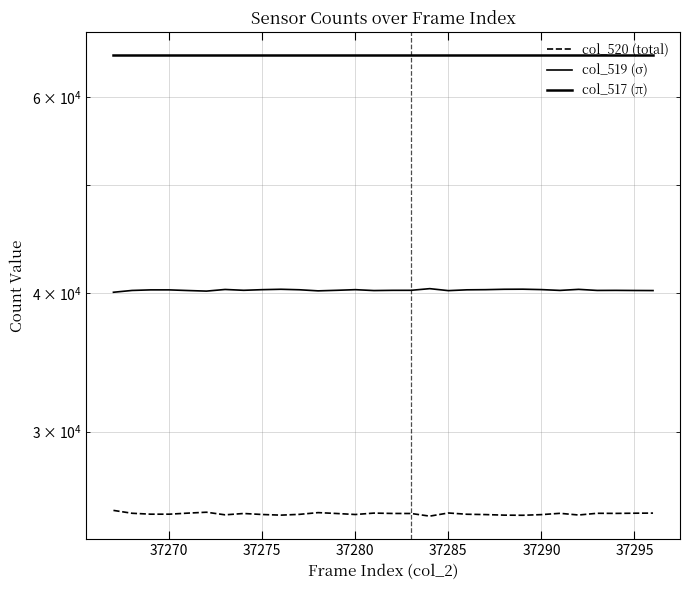

What is the highest value of the col_520 (total) series?

25479